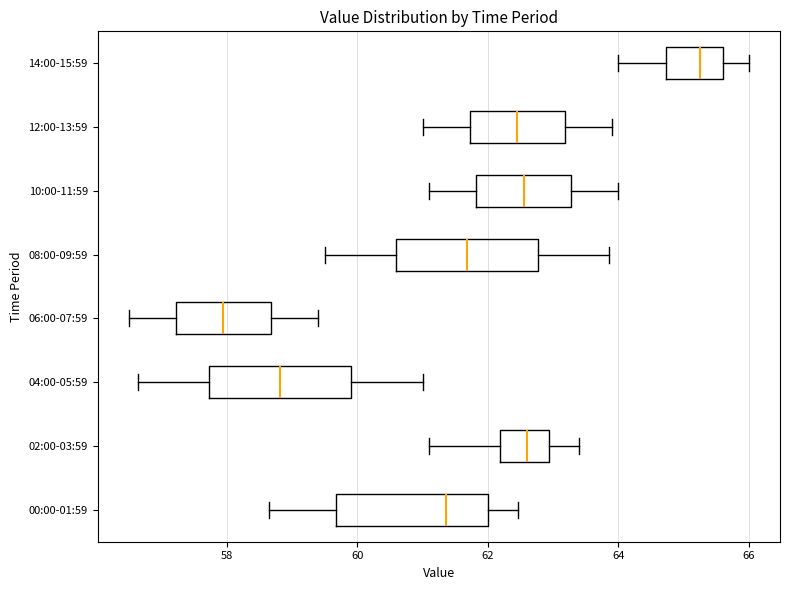

Where does the median line of the box for 14:00-15:59 sit on the x-axis? The values are not printed on the chart, so give them approximately, as read against the axis.

65.2